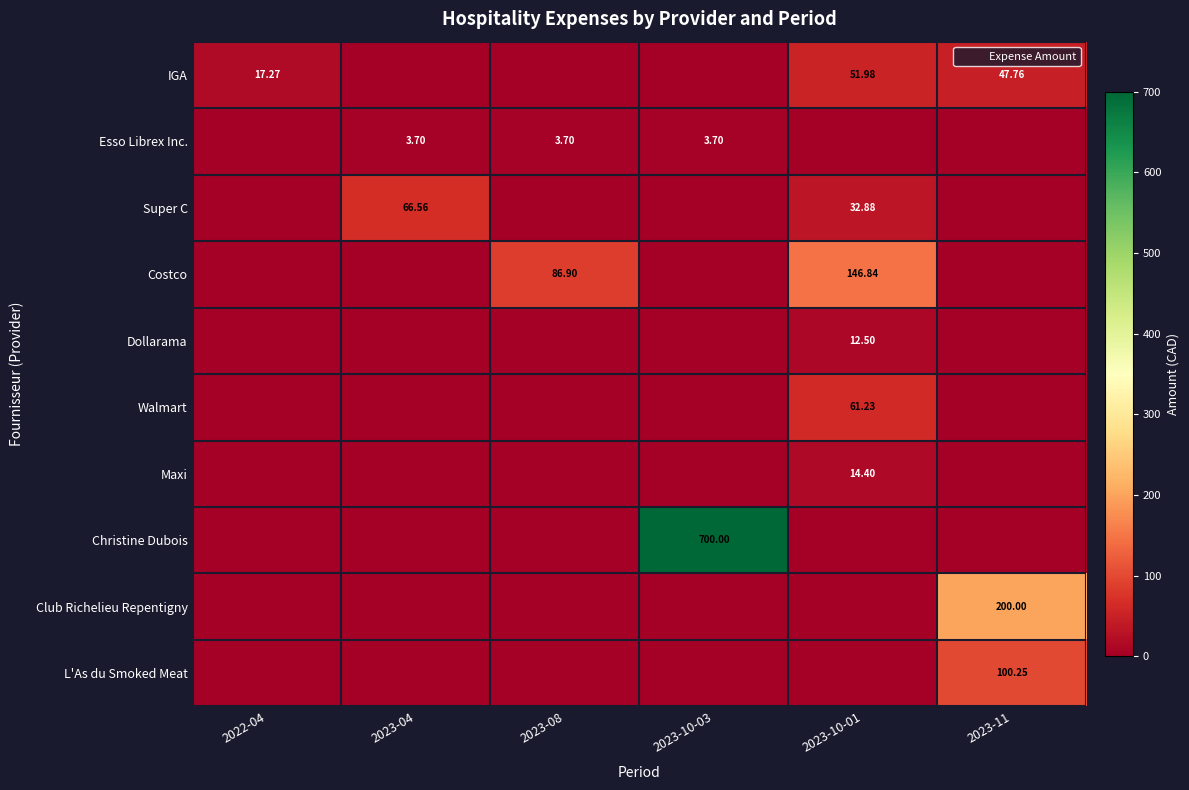

Which label corresponds to the smallest value in the chart?

2023-04